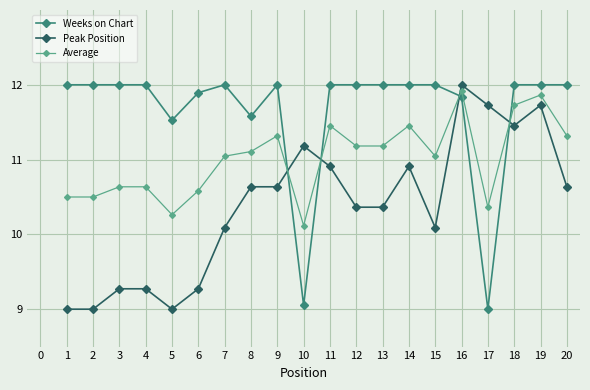

Is it true that Average equals 10.6 at 6?

True